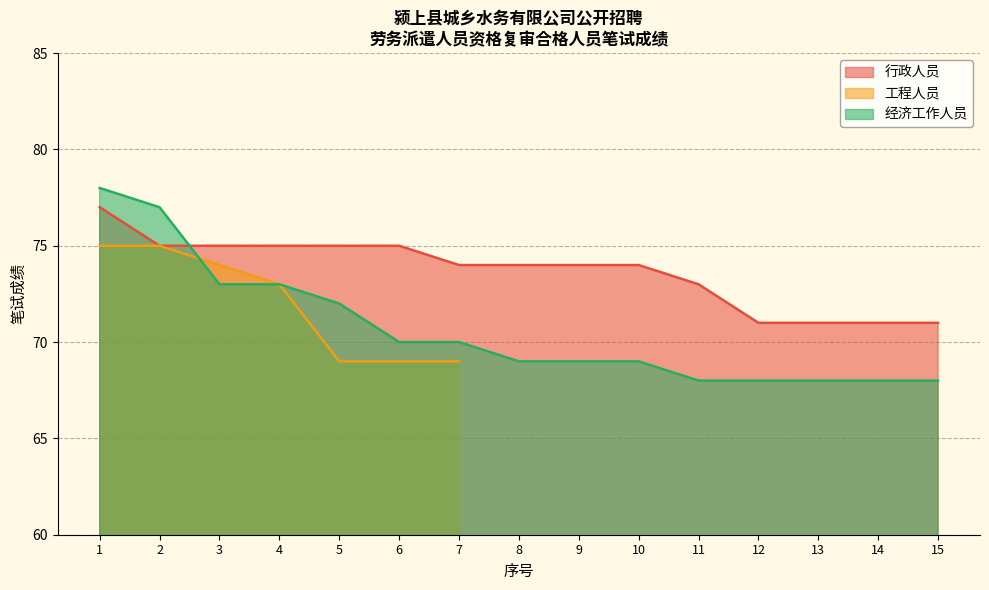

The 行政人员 series shows 17 at 12. True or false?

False